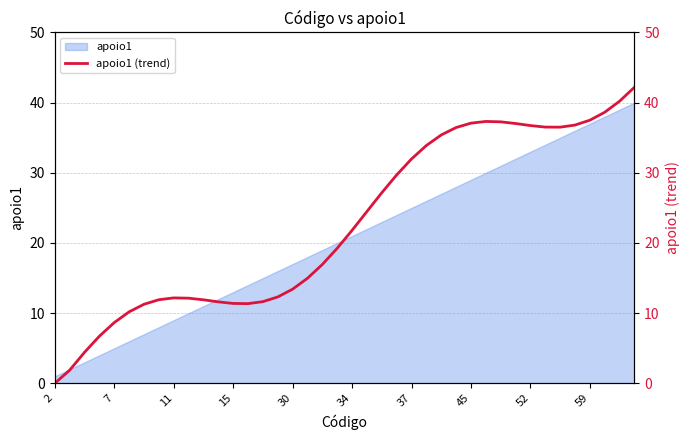

What is the value of the 10th point from the left?

12.1